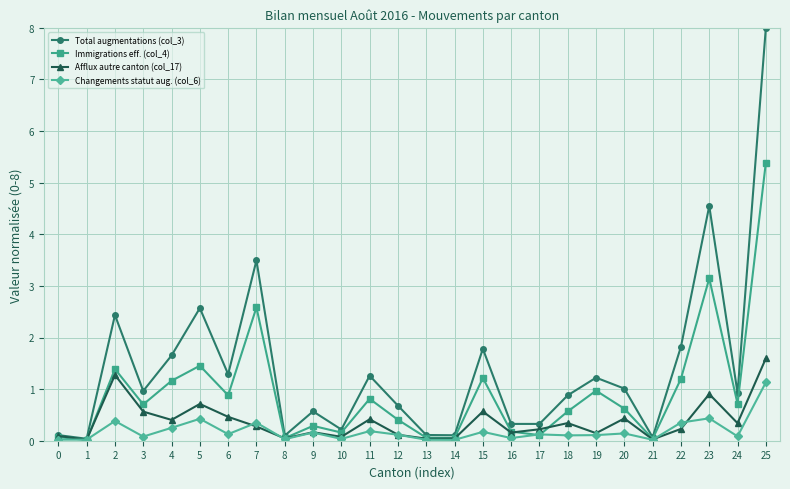

Rank the series by their maximum value, from highest to lowest.

Total augmentations (col_3), Immigrations eff. (col_4), Afflux autre canton (col_17), Changements statut aug. (col_6)